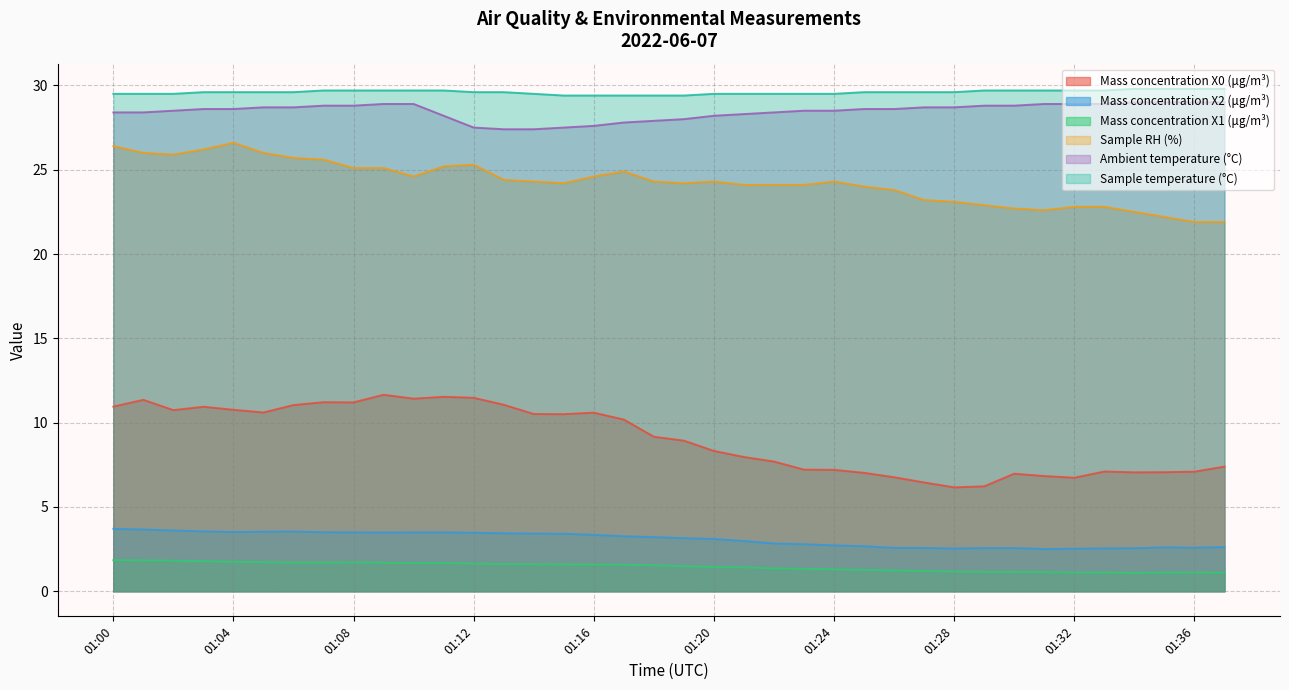

How many lines are shown in the chart?

6